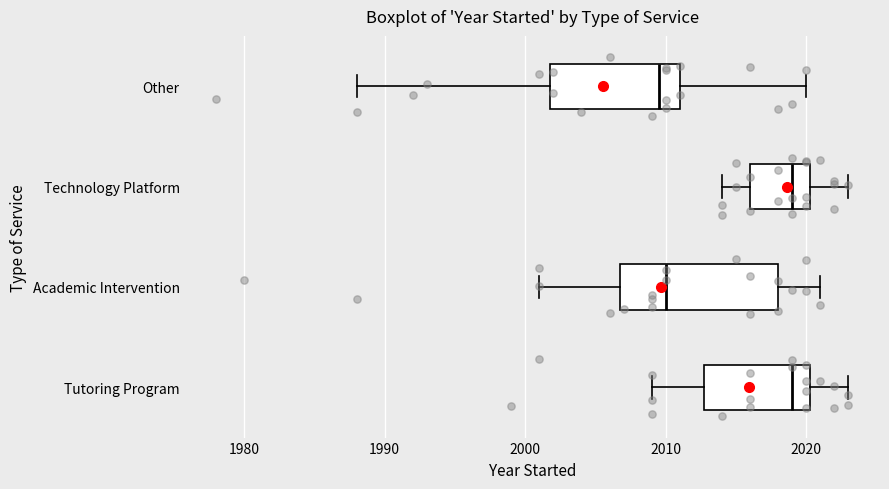

Reading bottom to top, transcribe this box plot: for each box, give where its median line is, the range the box spans, and where its two whiskers end, as read against the x-axis. The values are not printed on the chart, so give them approximately, as read against the axis.

Tutoring Program: median 2019, box 2013 to 2020, whiskers 2009 to 2023
Academic Intervention: median 2010, box 2007 to 2018, whiskers 2001 to 2021
Technology Platform: median 2019, box 2016 to 2020, whiskers 2014 to 2023
Other: median 2010, box 2002 to 2011, whiskers 1988 to 2020